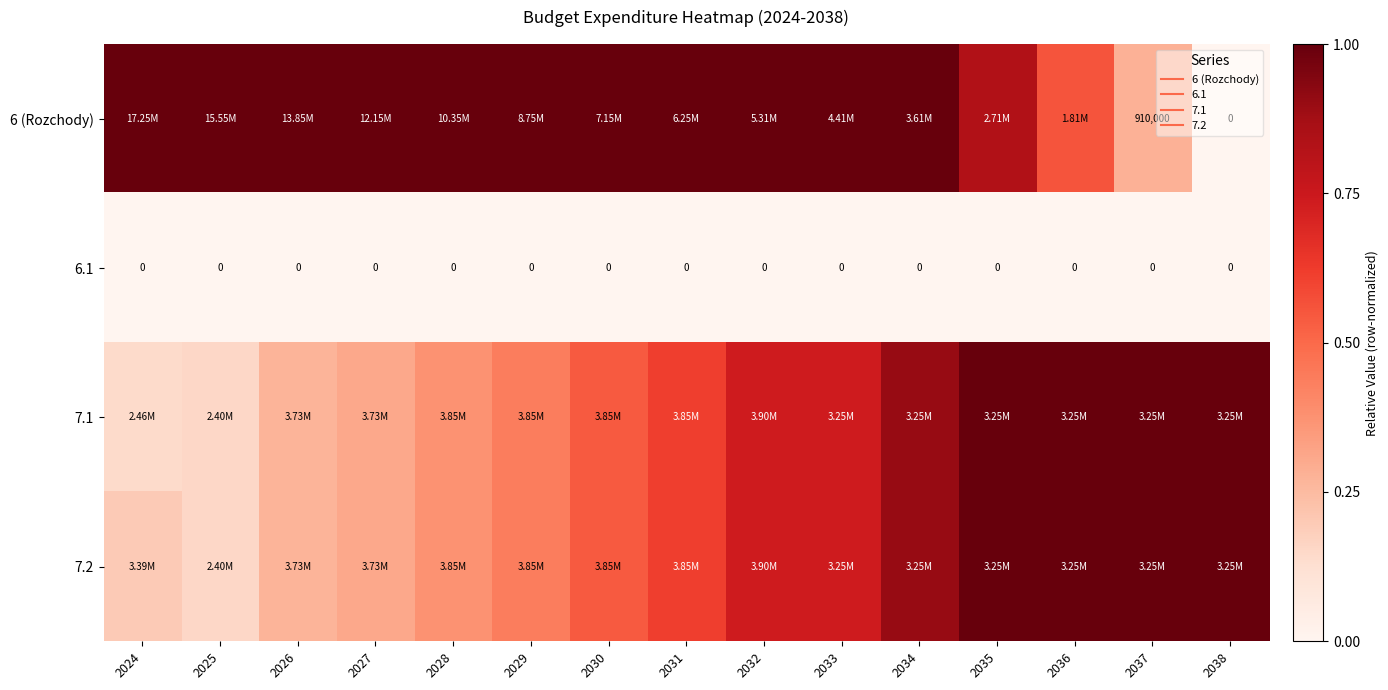

The value of 6.1 at 2024 is 0.0. True or false?

True